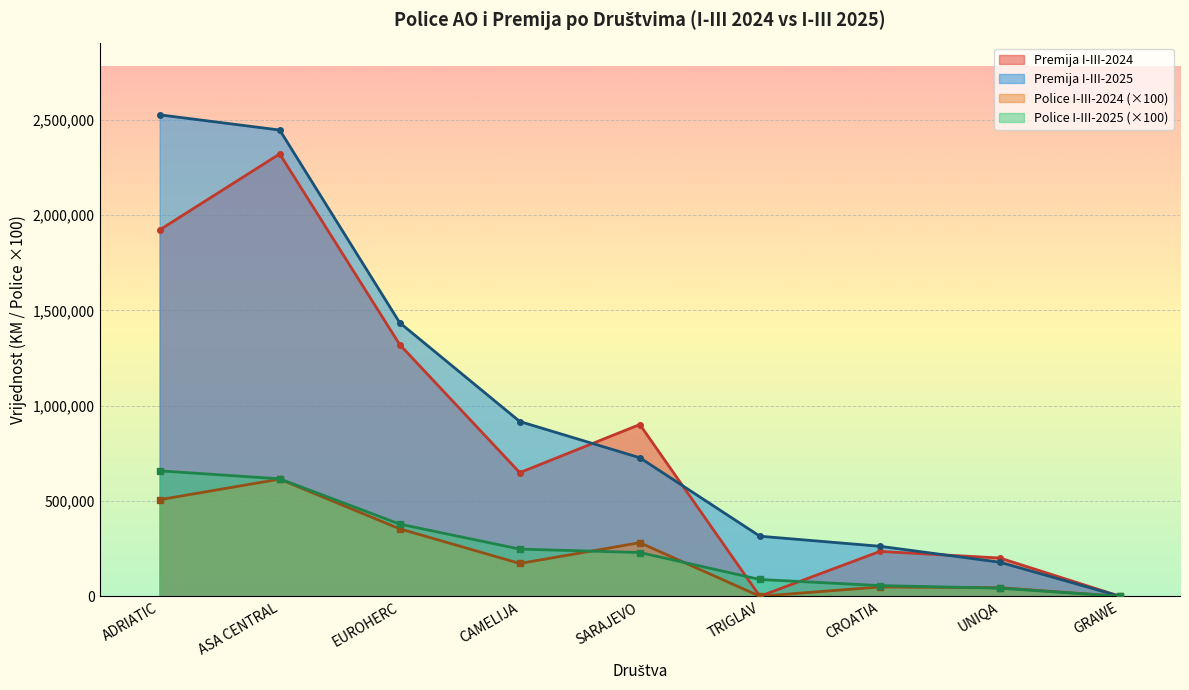

What is the greatest value displayed?

2526587